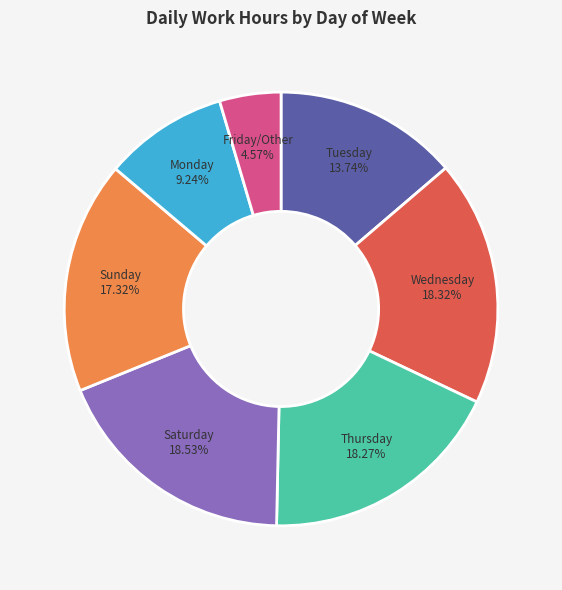

Which category has the smallest portion of the pie?

Friday/Other